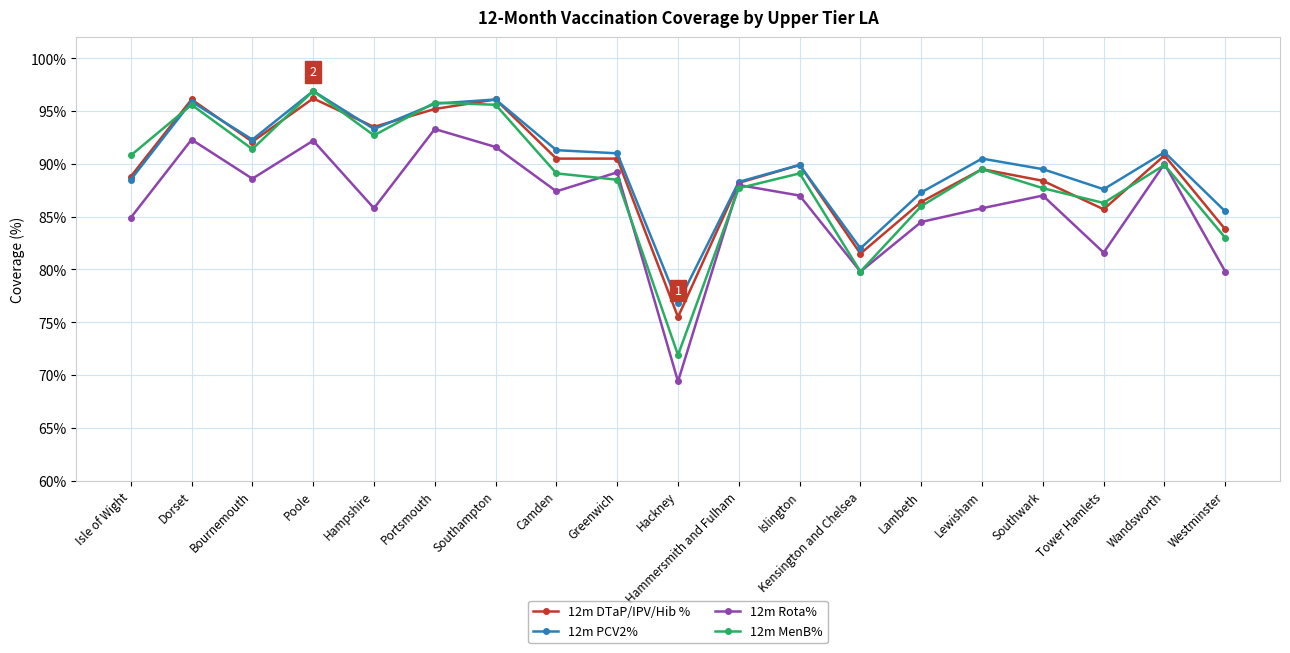

How many interior local peaks does the 12m MenB% series have?

6